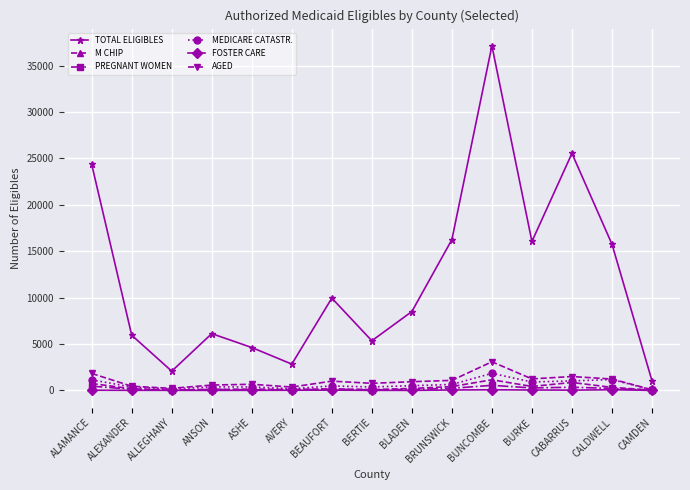

Does the chart have visible grid lines?

Yes